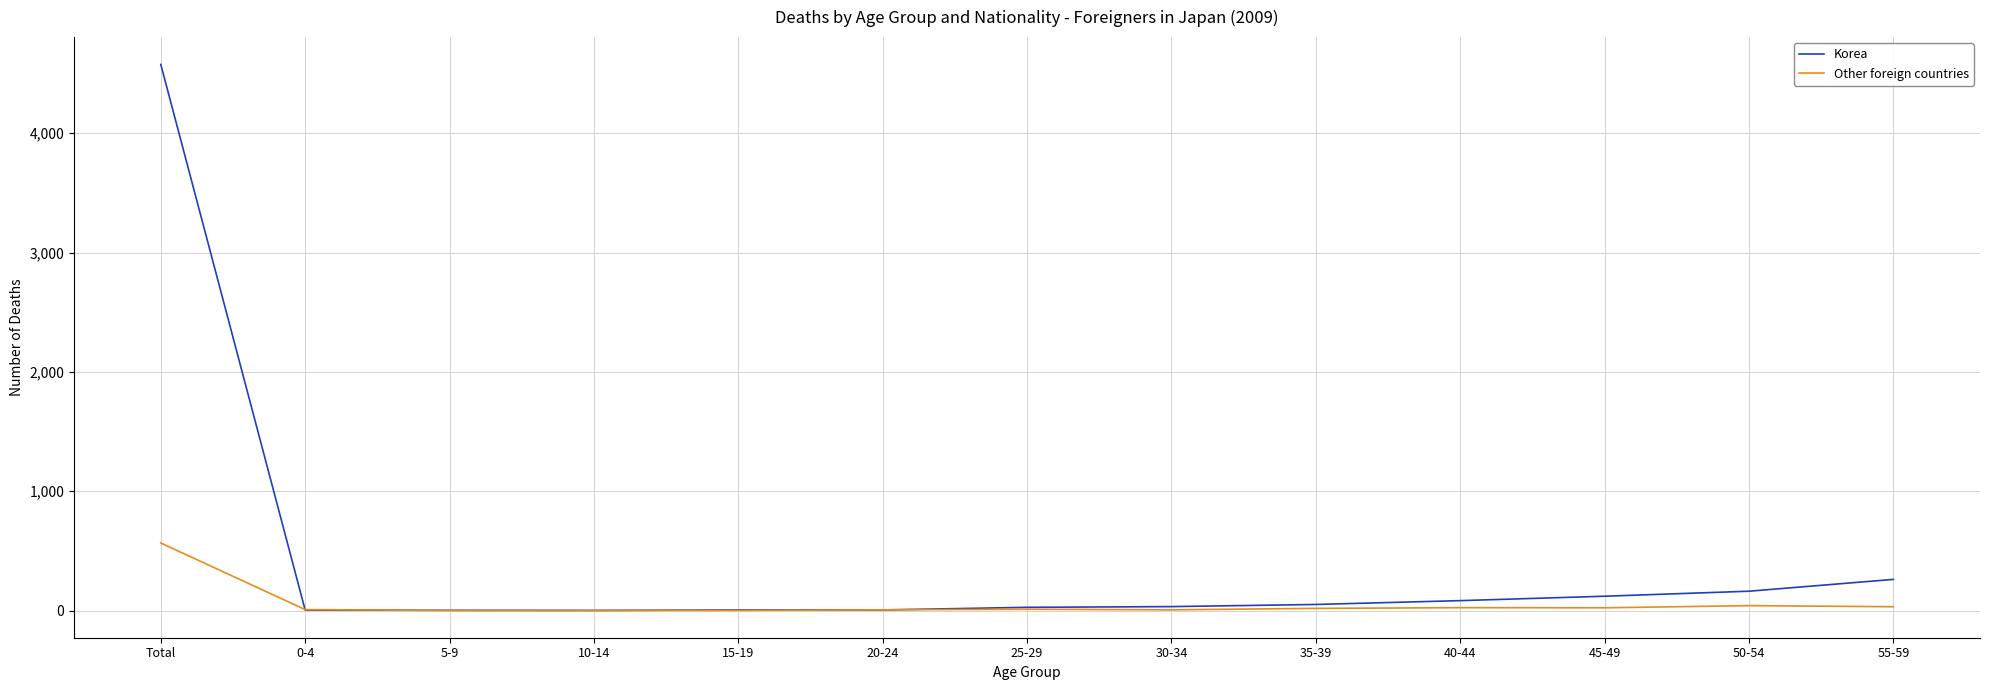

What is the highest value of the Korea series?

4577